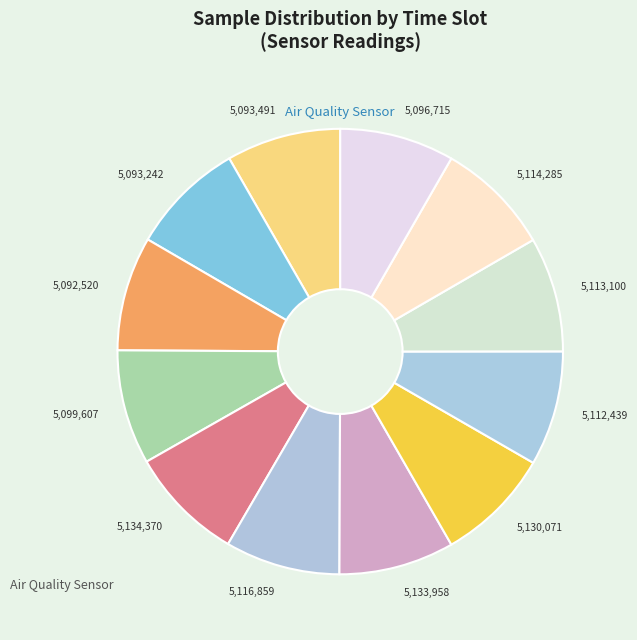

Combined, do 5,114,285 and 5,093,491 account for over 50%?

No